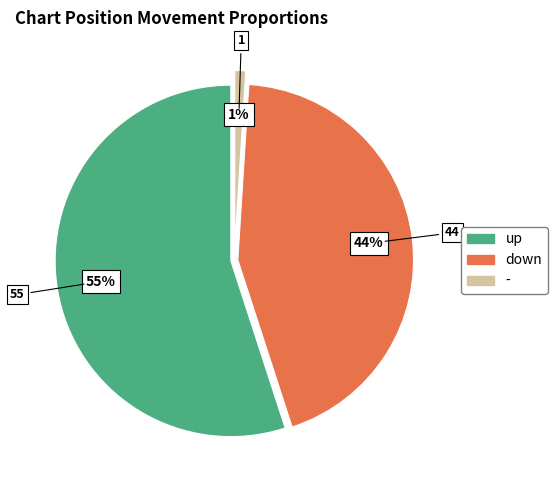

Does up account for over 50% of the chart?

Yes